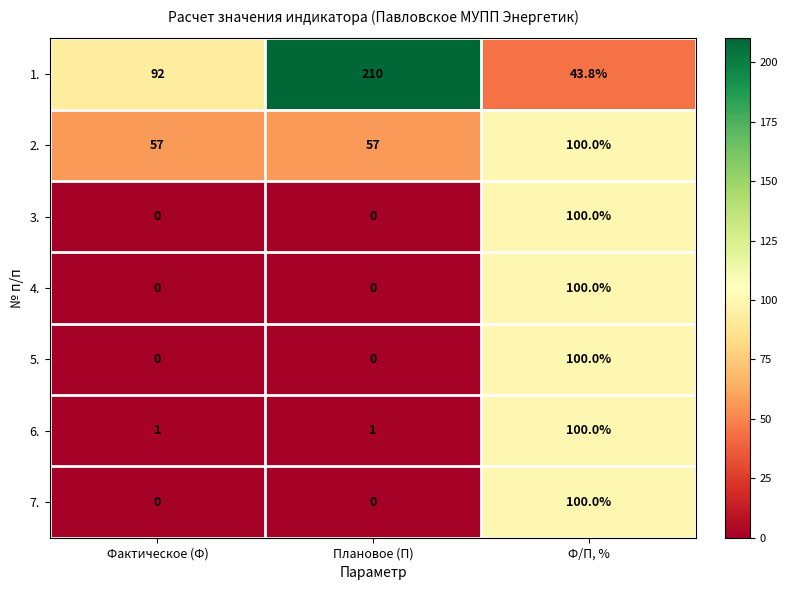

The value of 4. at Фактическое (Ф) is 60.7. True or false?

False